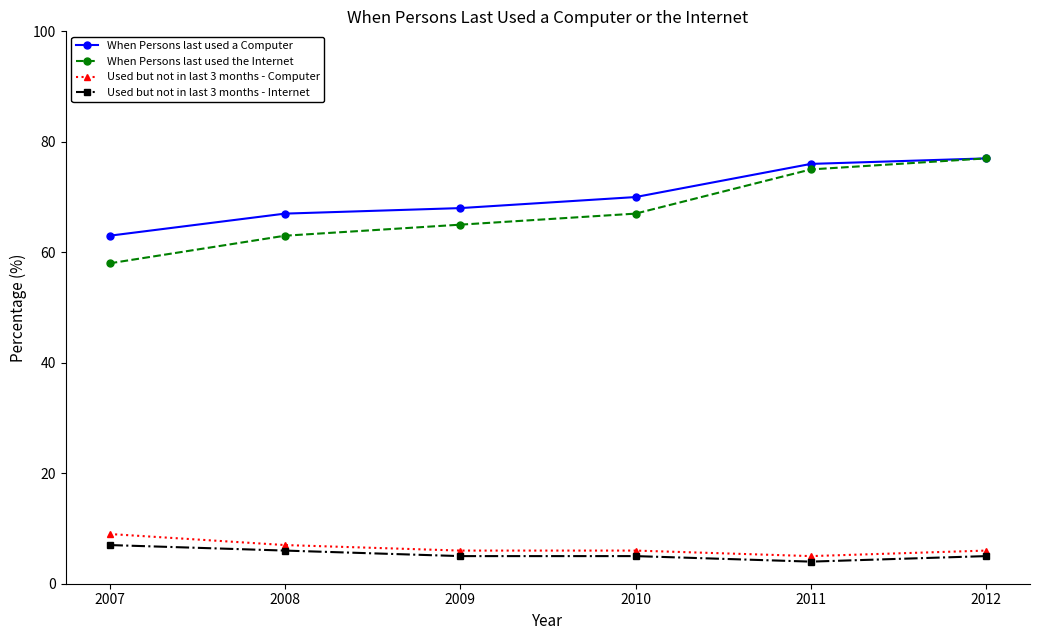

Is the value of When Persons last used the Internet at 2010 greater than the value of Used but not in last 3 months - Internet at 2010?

Yes